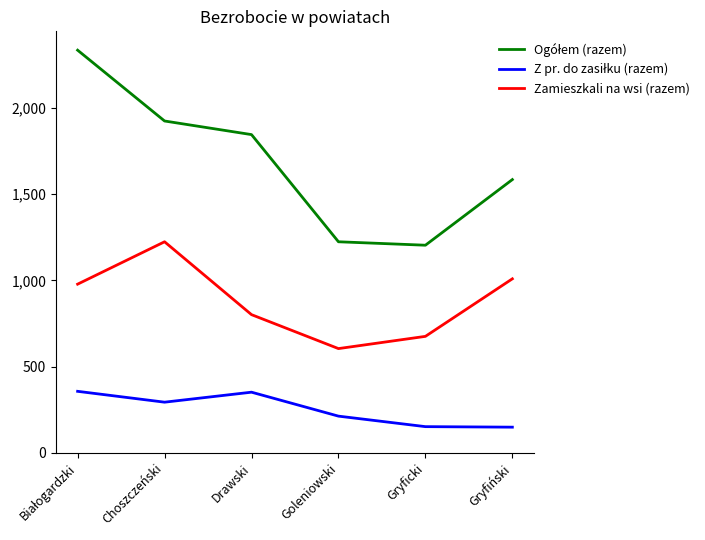

What is the maximum value shown in the chart?

2336